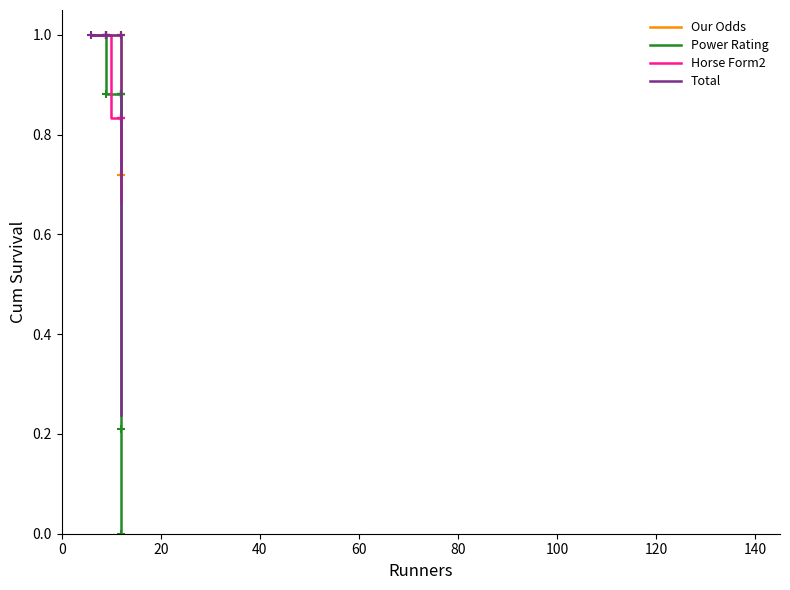

List the series in order of their peak value, highest first.

Our Odds, Power Rating, Horse Form2, Total